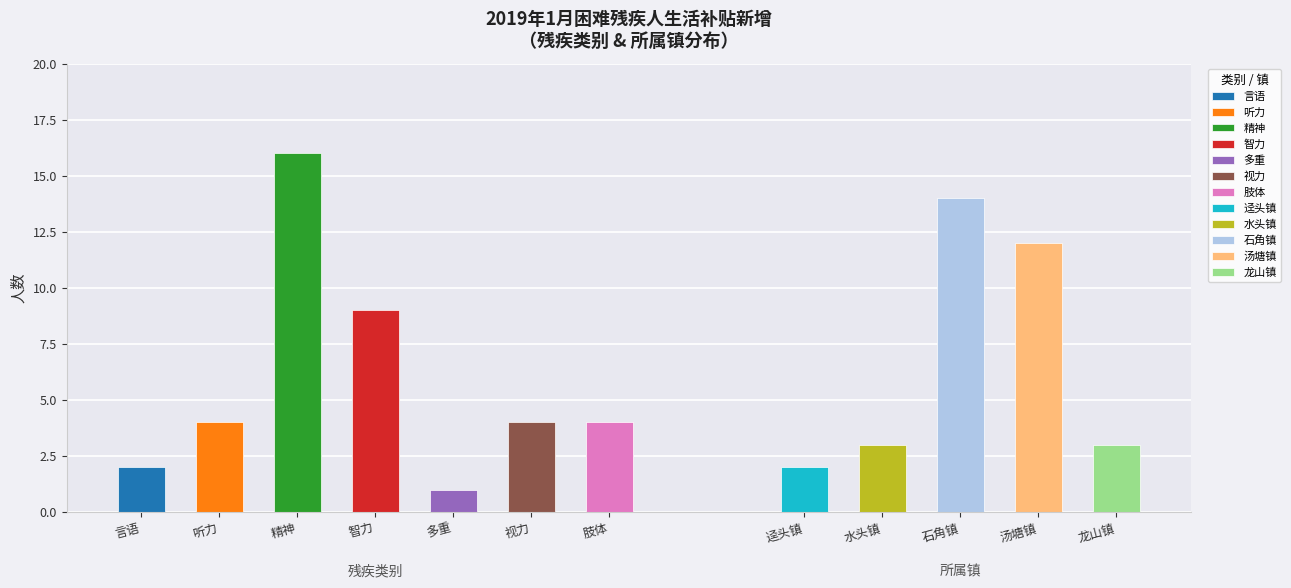

The value of 水头镇 at 迳头镇 is 4. True or false?

False